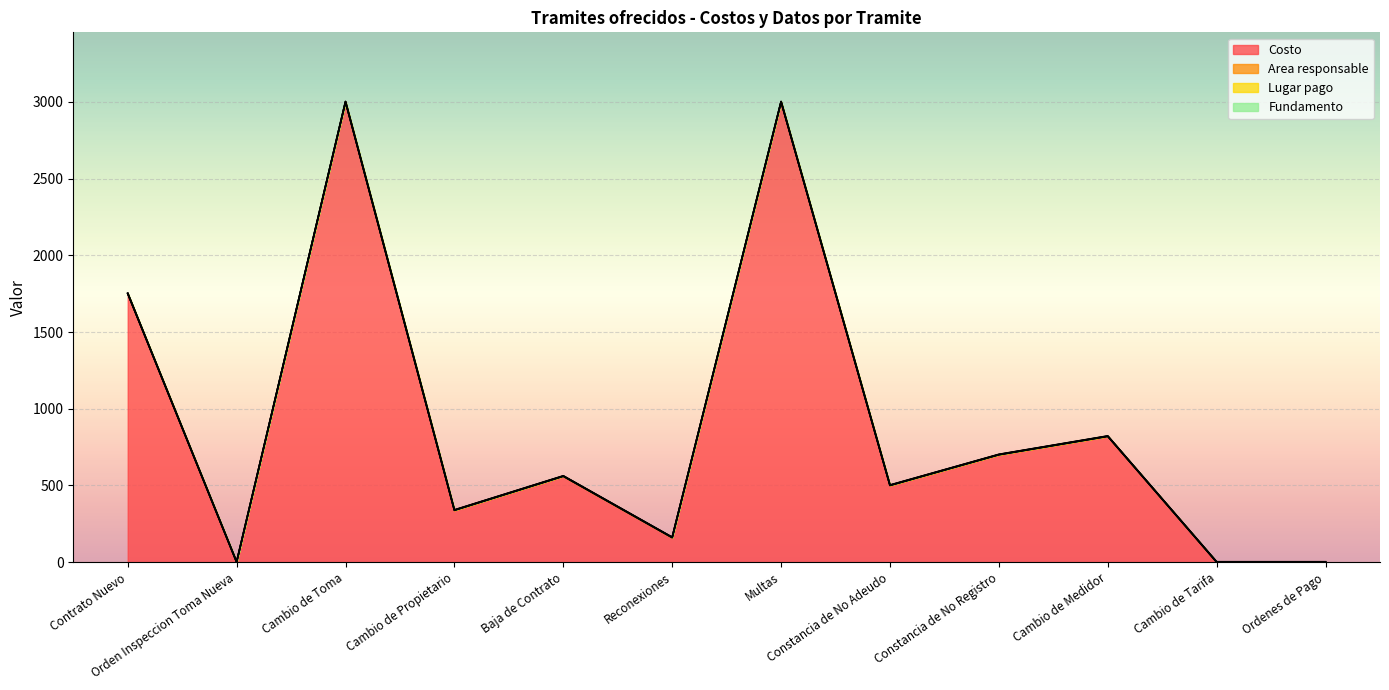

True or false: Costo has more than 1 interior local peaks.

True